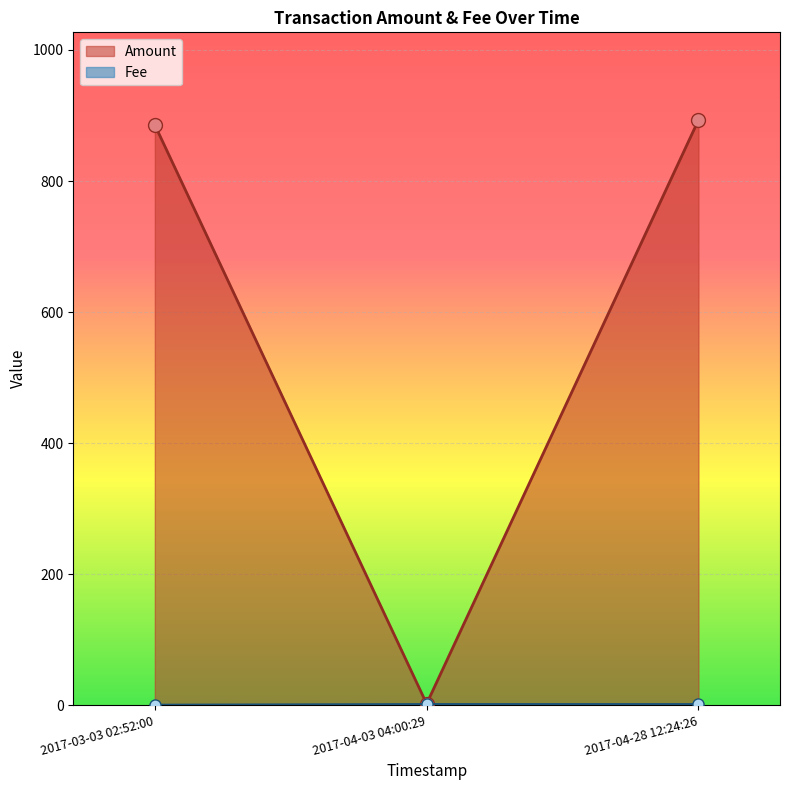

Reading left to right, transcribe all the data shown in this chart.

Amount: 2017-03-03 02:52:00=885.6	2017-04-03 04:00:29=2.0	2017-04-28 12:24:26=893.0
Fee: 2017-03-03 02:52:00=0.0	2017-04-03 04:00:29=1.0	2017-04-28 12:24:26=1.0